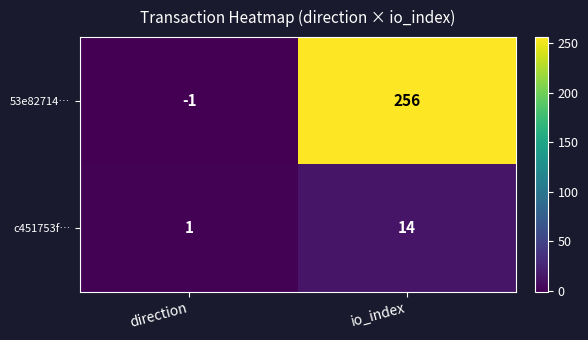

List the series in order of their peak value, lowest first.

c451753f…, 53e82714…